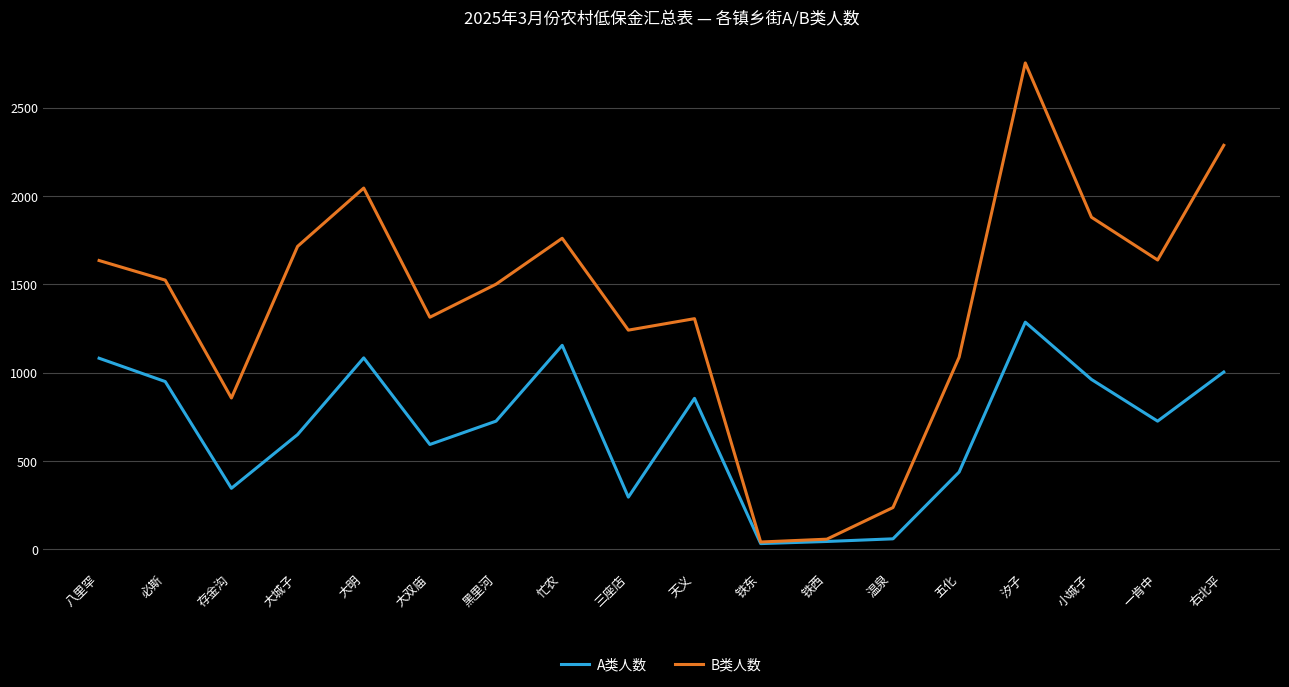

Rank the series by their average value, from highest to lowest.

B类人数, A类人数